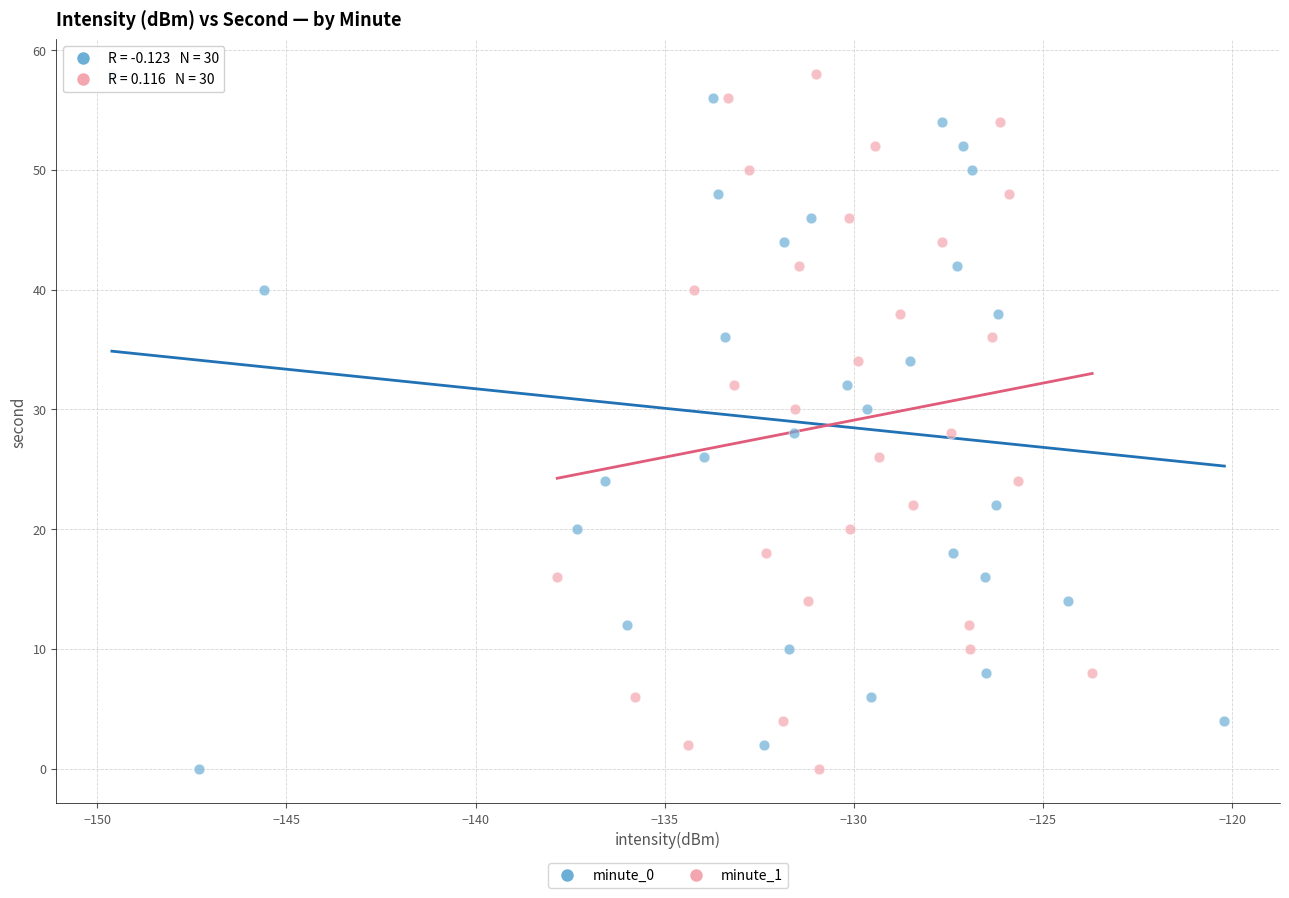

What are all the series names shown in the legend?

minute_0, minute_1